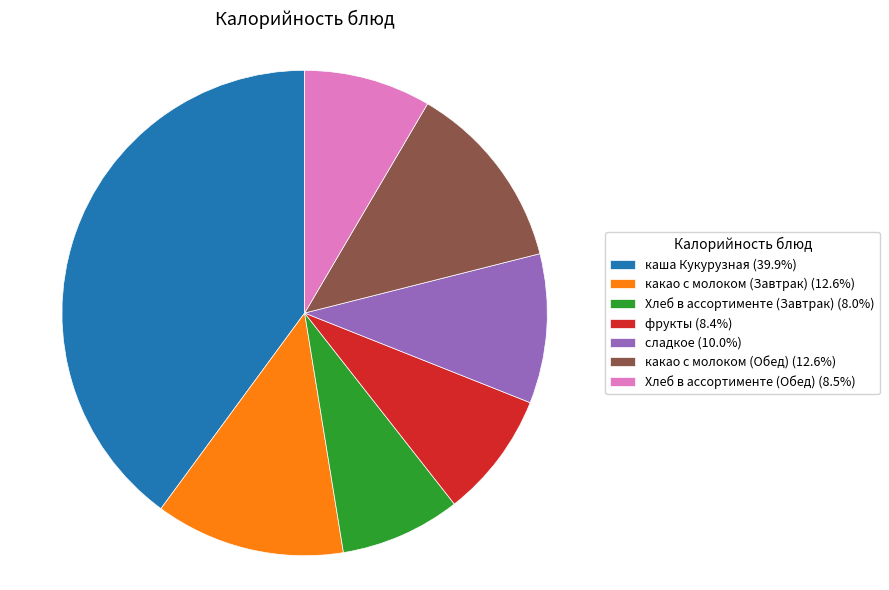

Do фрукты (8.4%) and Хлеб в ассортименте (Завтрак) (8.0%) together represent more than half of the pie?

No